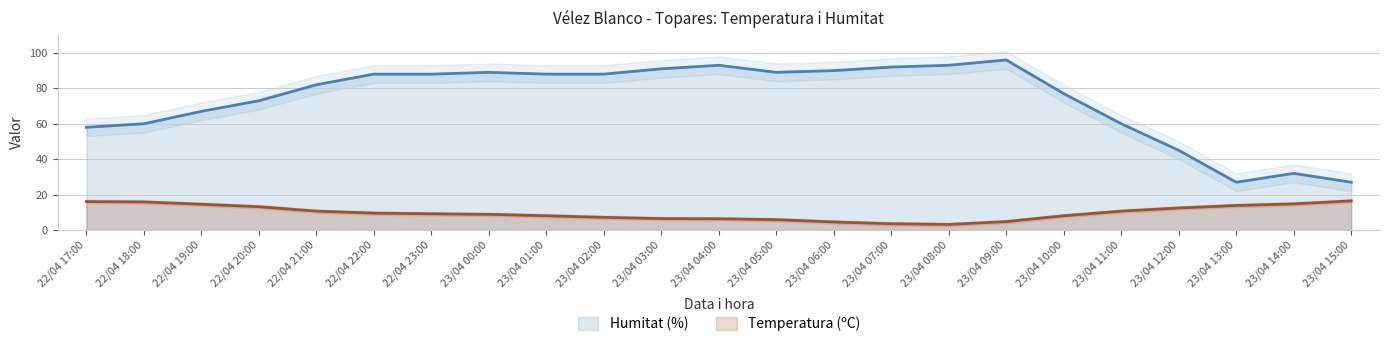

True or false: Humitat (%) and Temperatura (ºC) cross at least once.

False